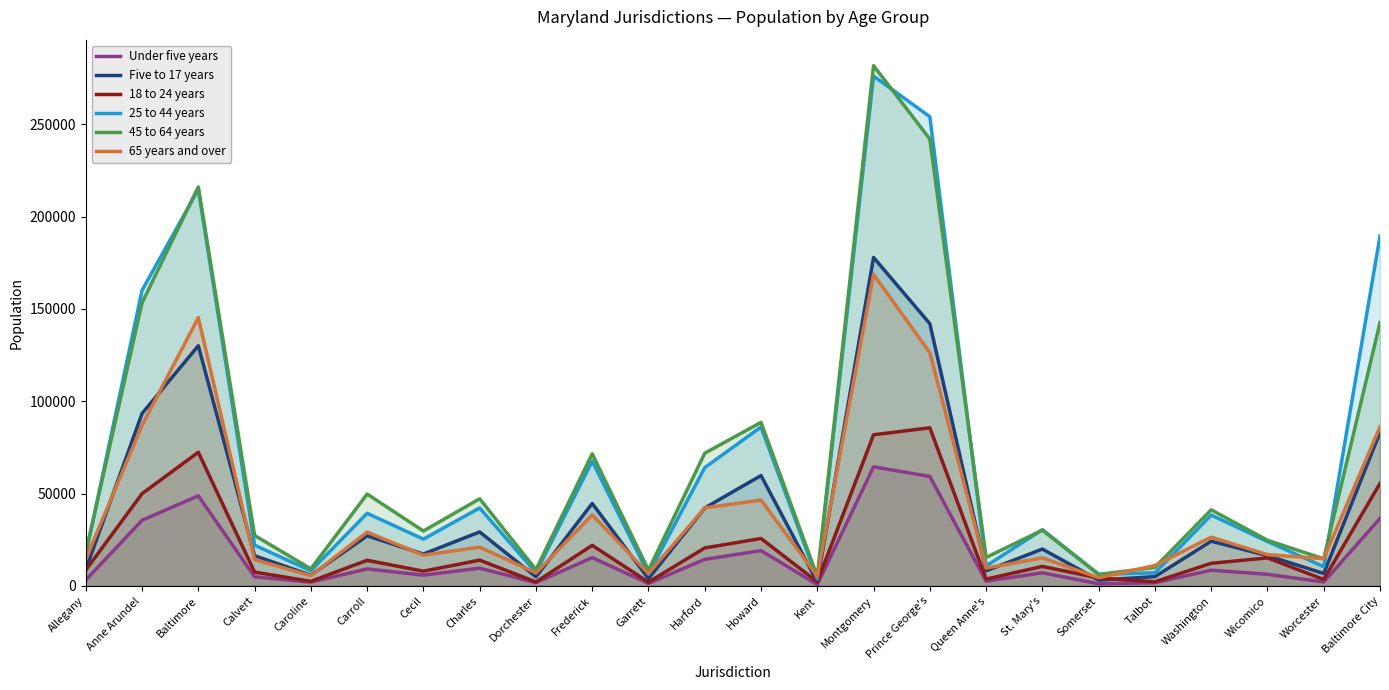

What is the lowest value of the 65 years and over series?

4436